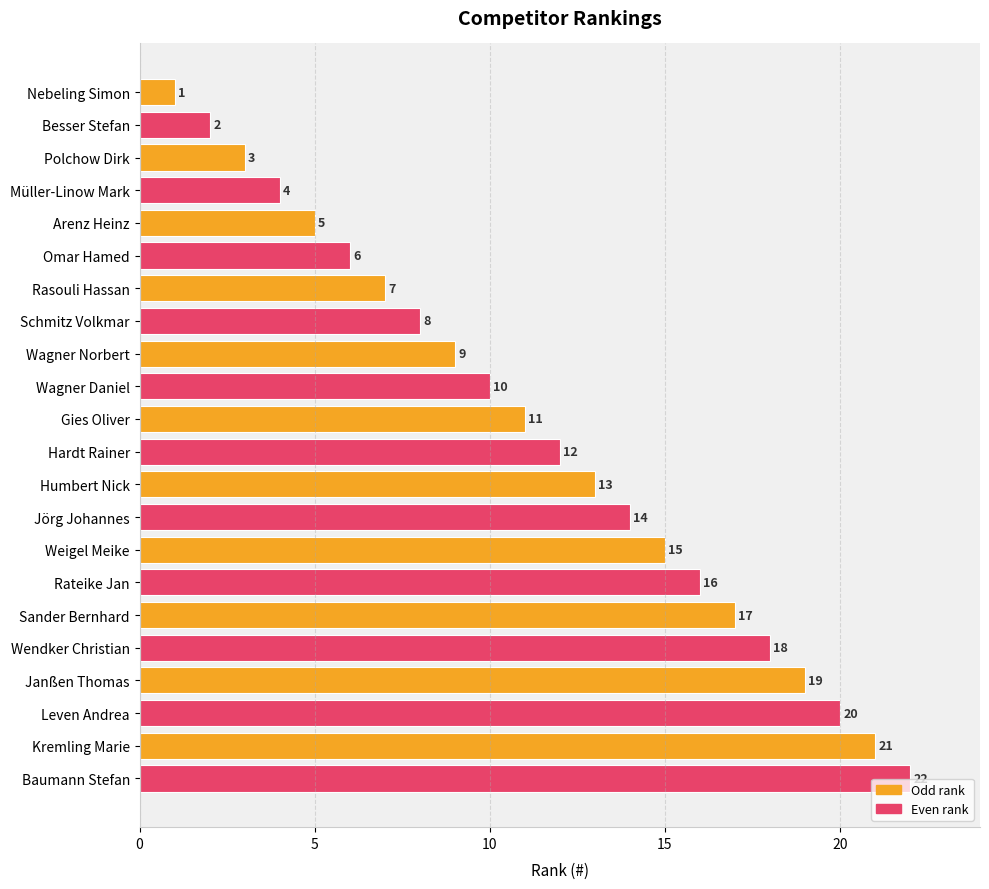

Is it true that the value at Janßen Thomas is 19?

True